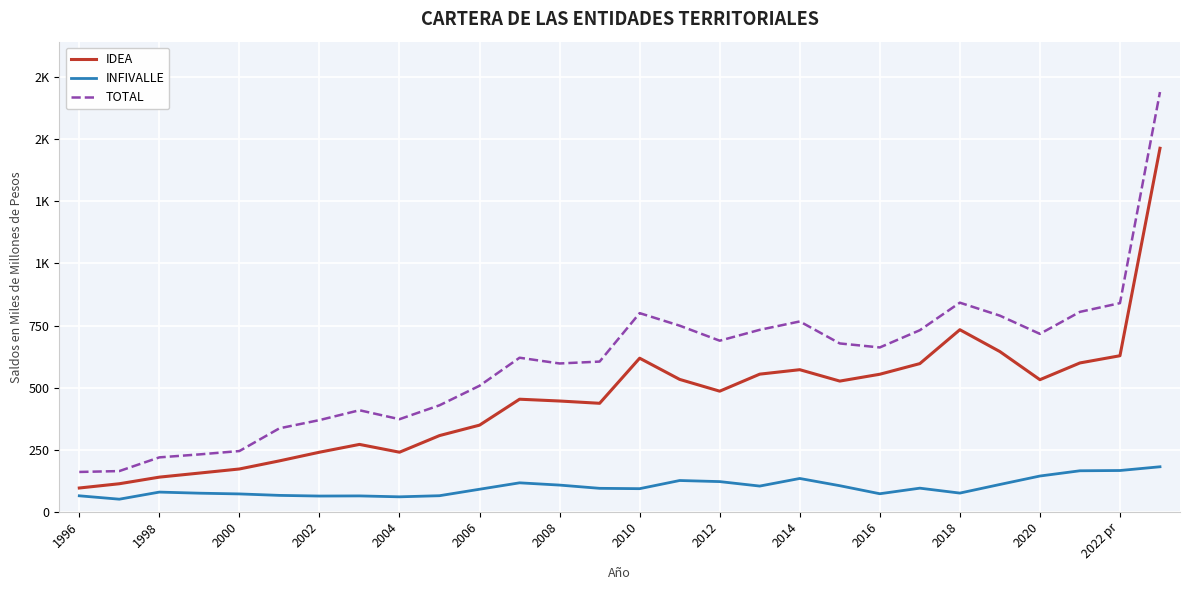

True or false: INFIVALLE has more than 2 points higher than both neighbors.

True